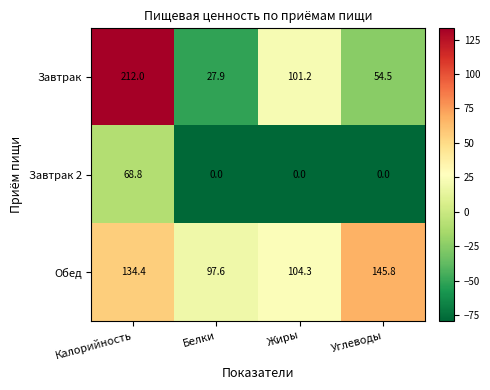

Where does the Завтрак series first go above 101?

Калорийность